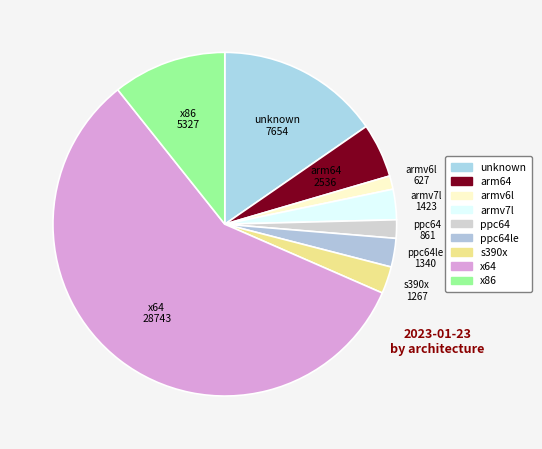

How many segments does this pie chart have?

9